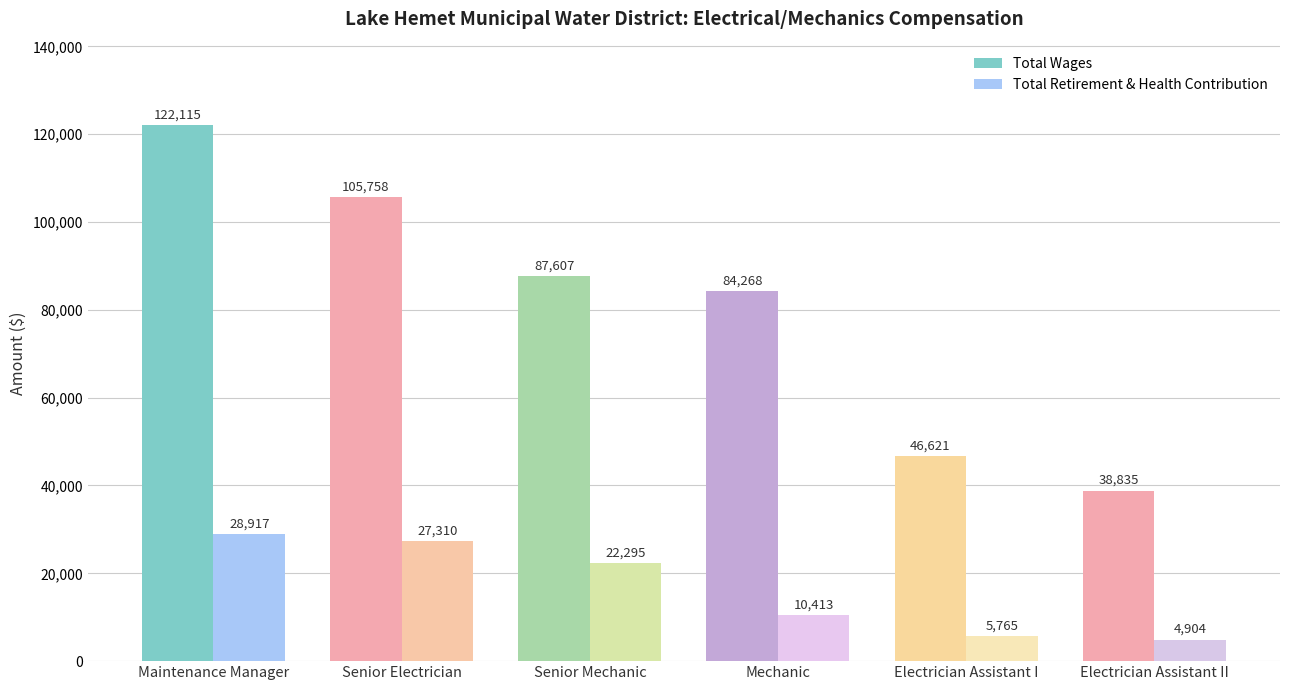

Reading left to right, list all the values displayed in this chart.

Total Wages: 122115	105758	87607	84268	46621	38835
Total Retirement & Health Contribution: 28917	27310	22295	10413	5765	4904